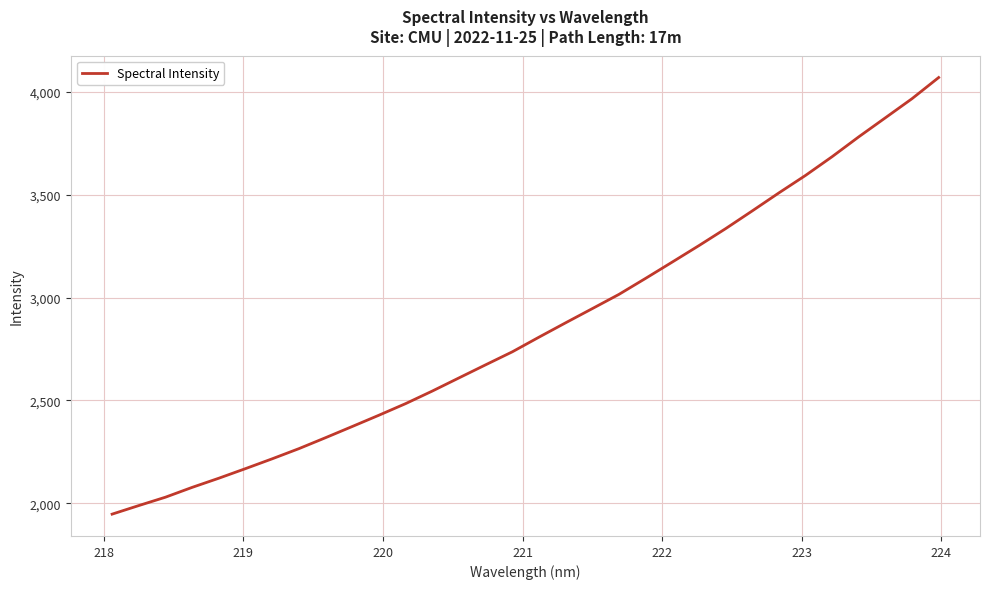

What is the maximum value shown in the chart?

4069.5